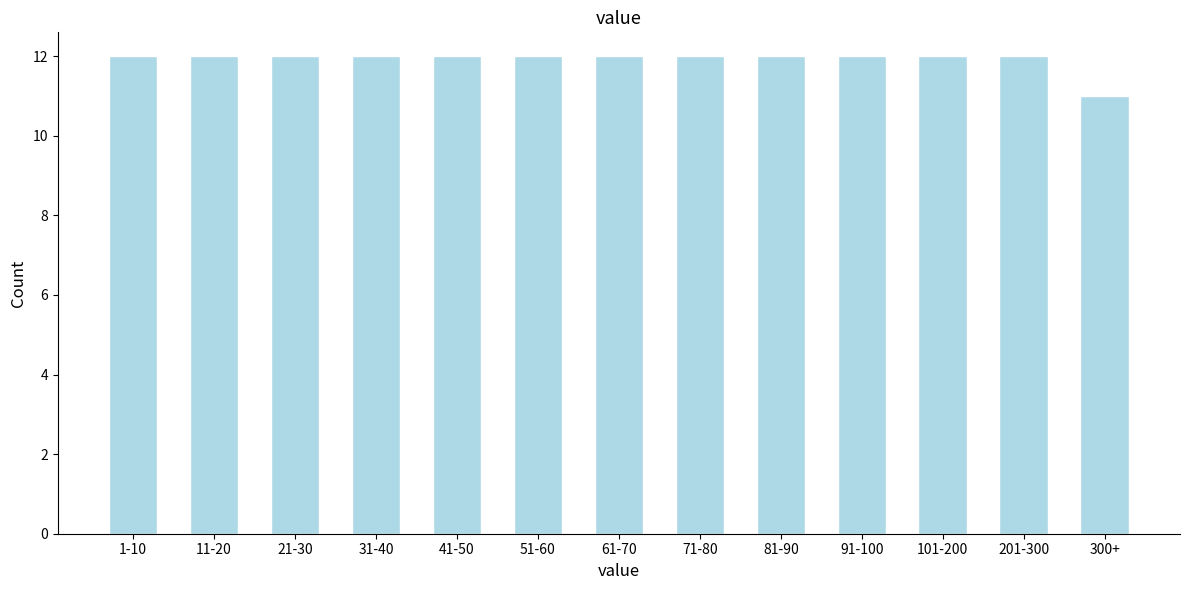

Reading left to right, extract all data points from this chart.

1-10=12	11-20=12	21-30=12	31-40=12	41-50=12	51-60=12	61-70=12	71-80=12	81-90=12	91-100=12	101-200=12	201-300=12	300+=11